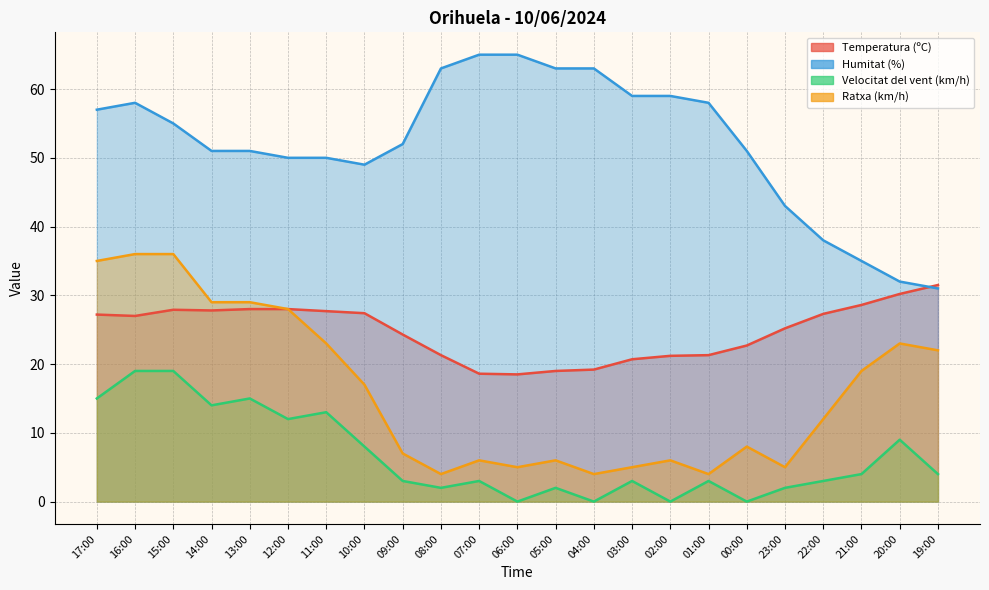

Which category has the highest value in the Humitat (%) series?

07:00